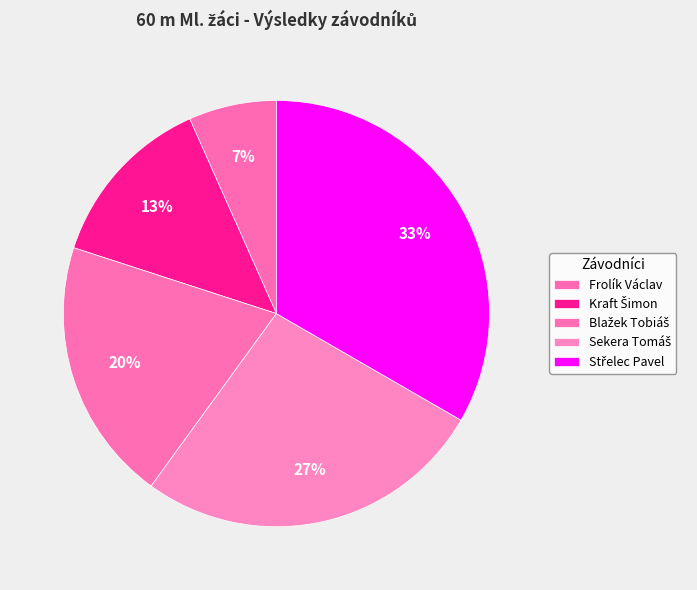

Does Sekera Tomáš represent more than half of the total?

No